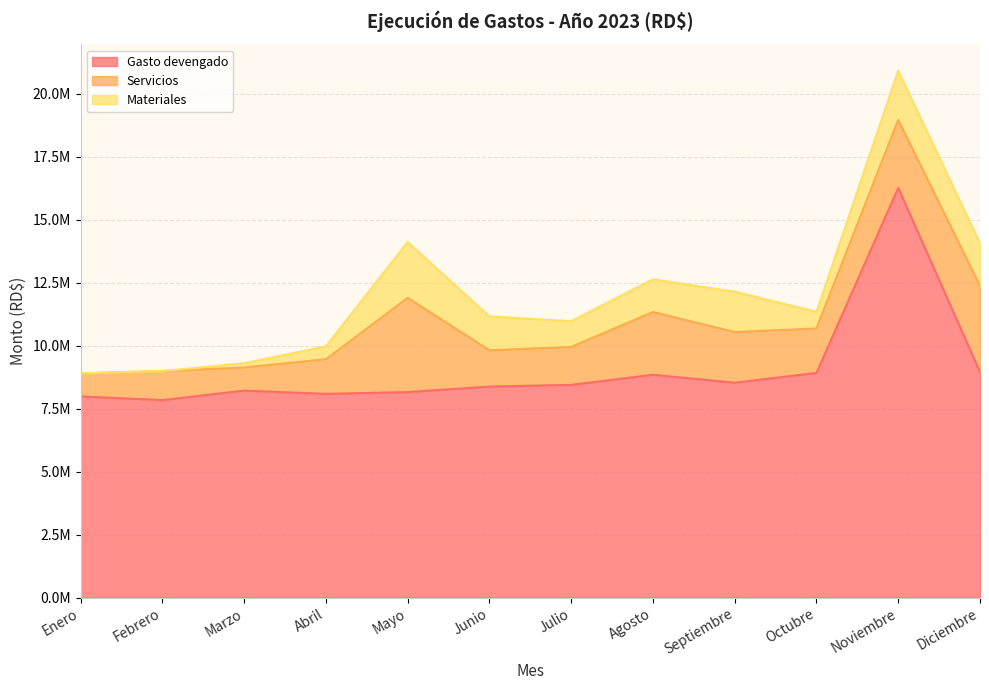

Does the chart have visible grid lines?

Yes